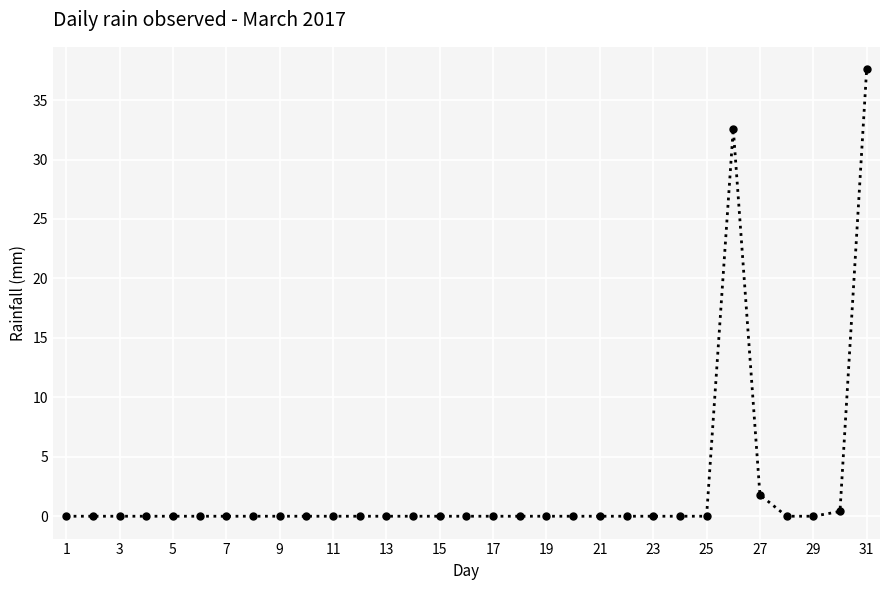

What is the average value?

2.3